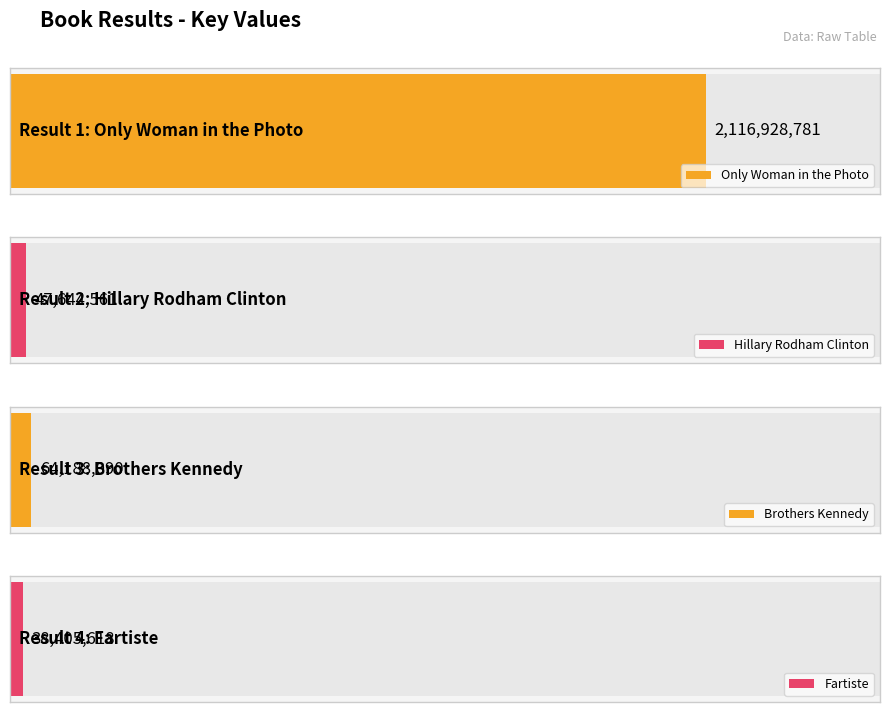

Does the chart contain any negative values?

No